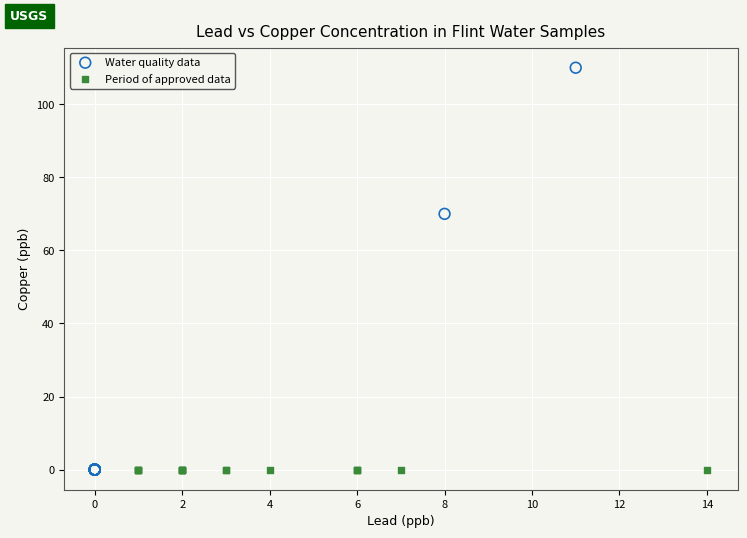

Which series reaches the maximum Y coordinate?

Water quality data